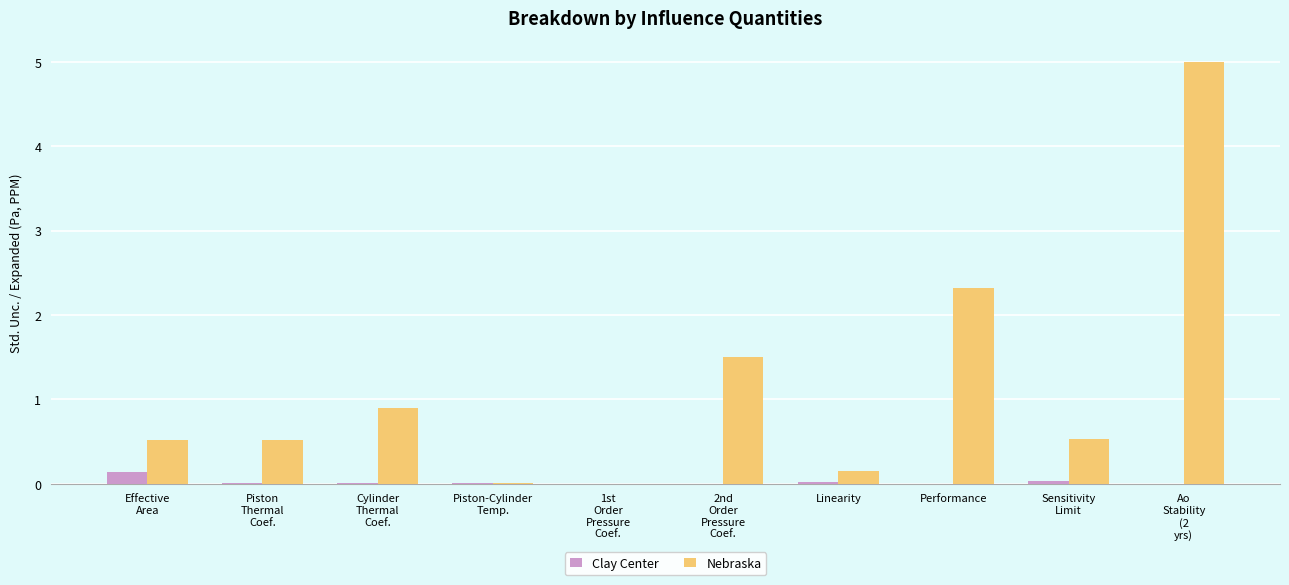

How many series are shown in this chart?

2